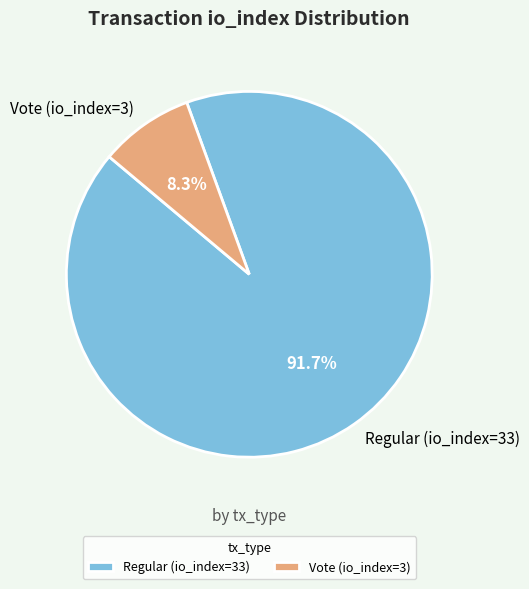

Count the number of slices in the pie.

2